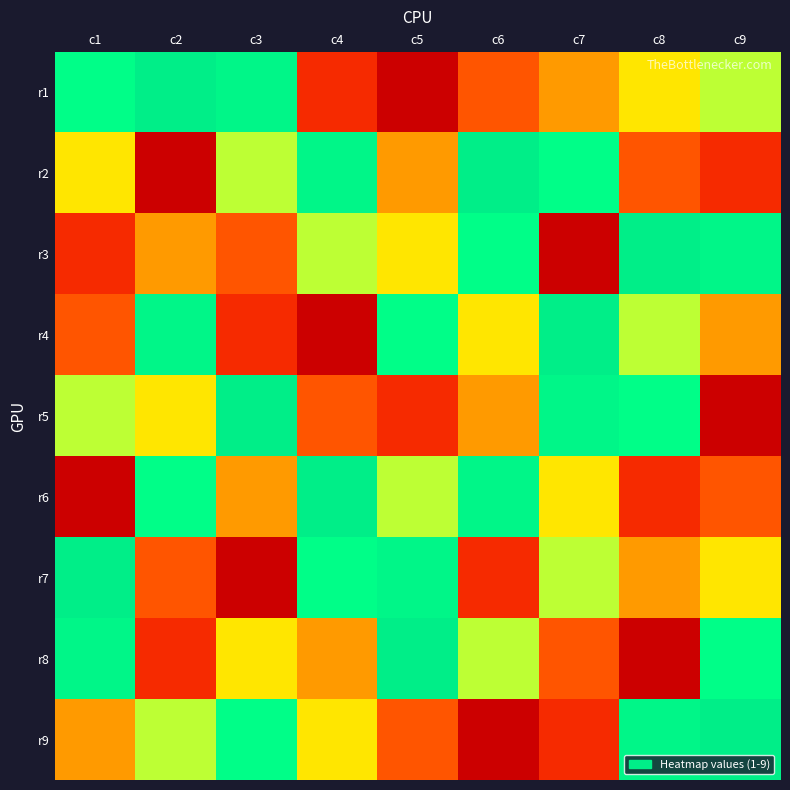

Count the number of data series in this chart.

9